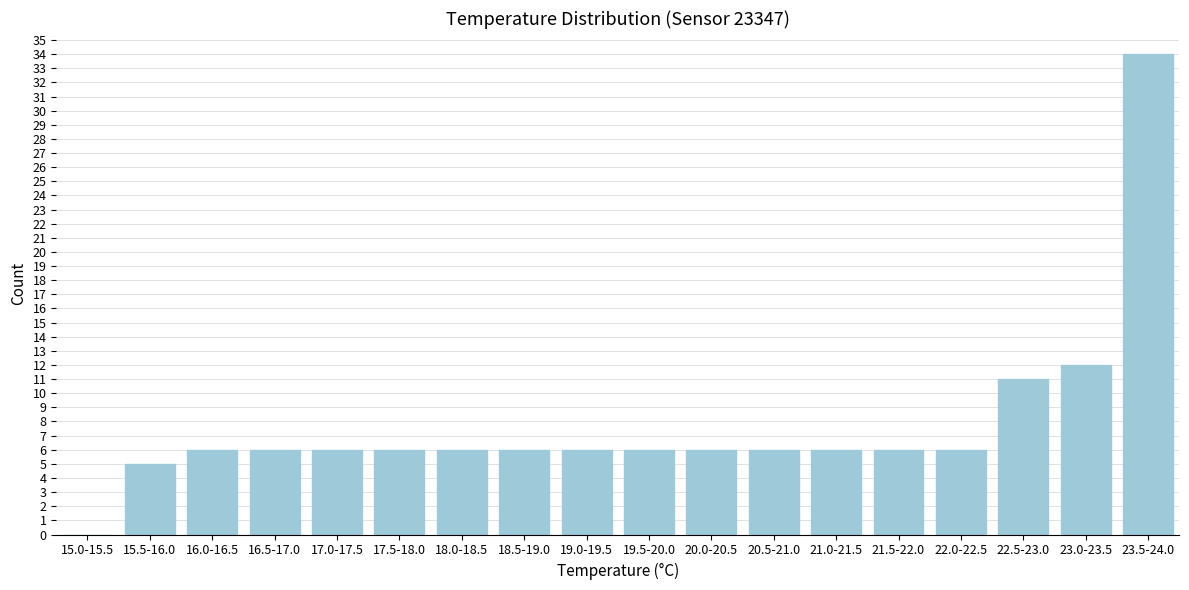

Reading left to right, what are all the values shown in this chart?

15.0-15.5=0	15.5-16.0=5	16.0-16.5=6	16.5-17.0=6	17.0-17.5=6	17.5-18.0=6	18.0-18.5=6	18.5-19.0=6	19.0-19.5=6	19.5-20.0=6	20.0-20.5=6	20.5-21.0=6	21.0-21.5=6	21.5-22.0=6	22.0-22.5=6	22.5-23.0=11	23.0-23.5=12	23.5-24.0=34